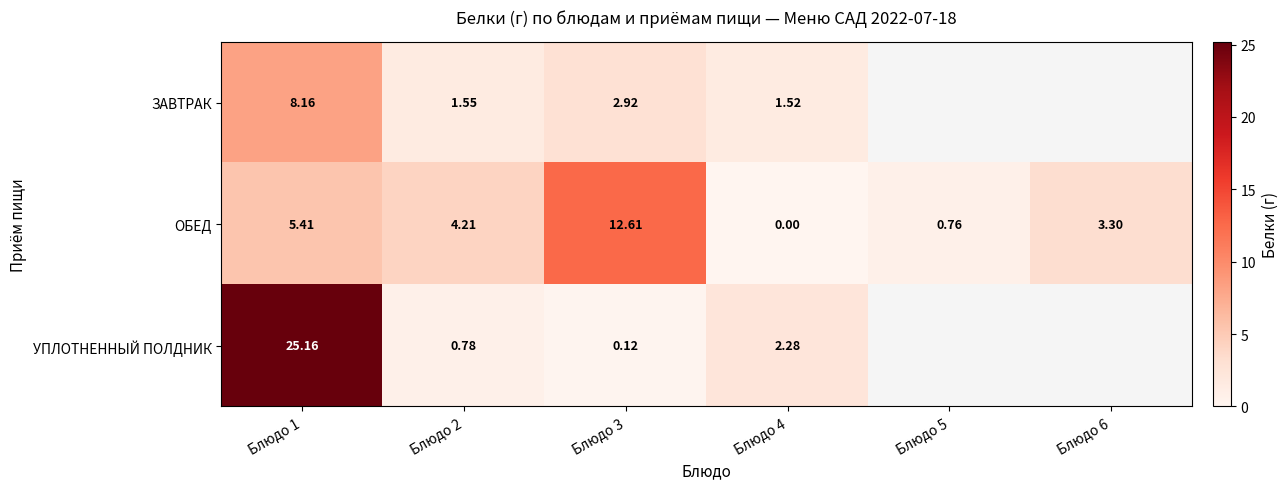

Count the number of data series in this chart.

3